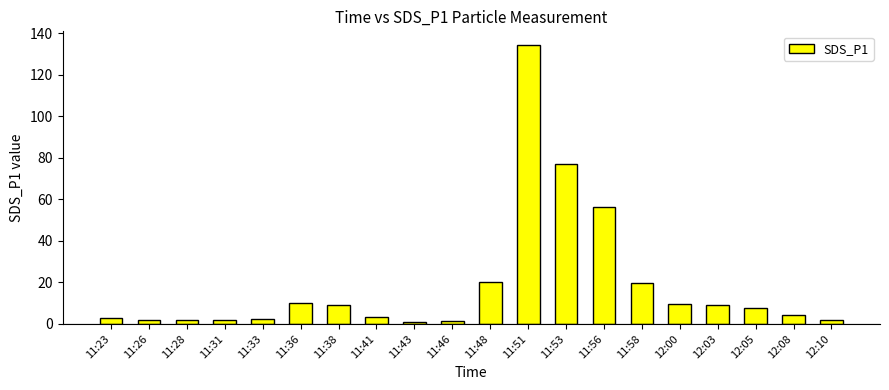

How many categories are shown in the chart?

20